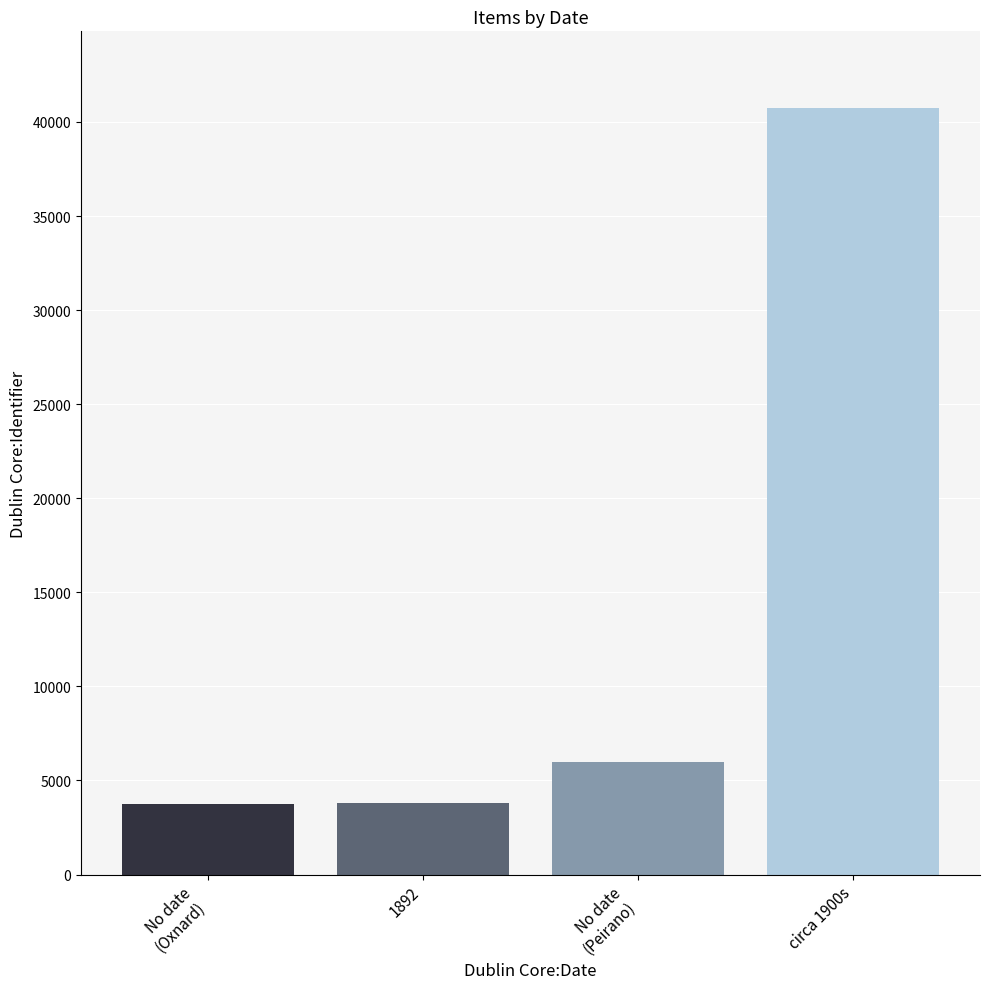

What is the value of the 4th bar from the left?

40742